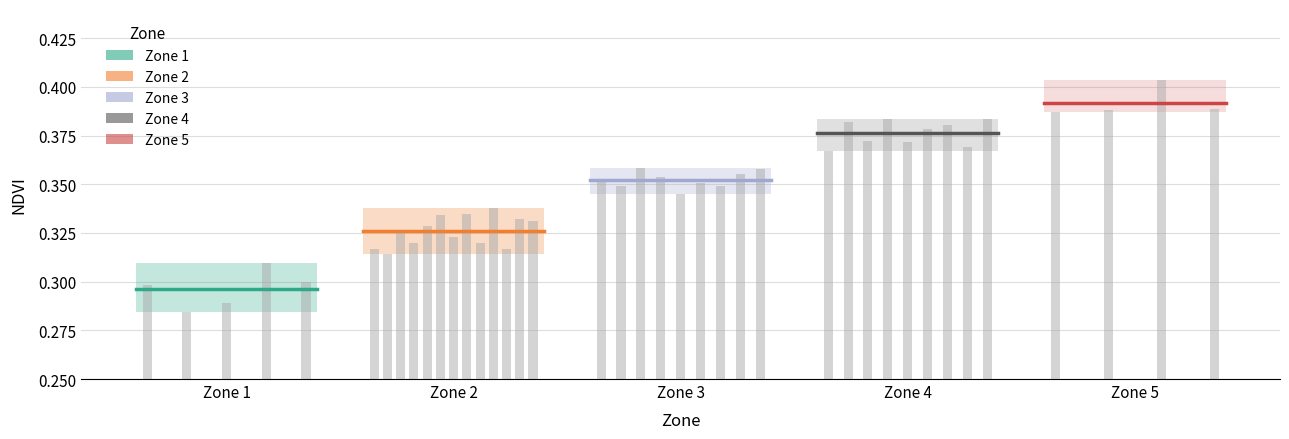

What are all the series names shown in the legend?

Zone 1, Zone 2, Zone 3, Zone 4, Zone 5